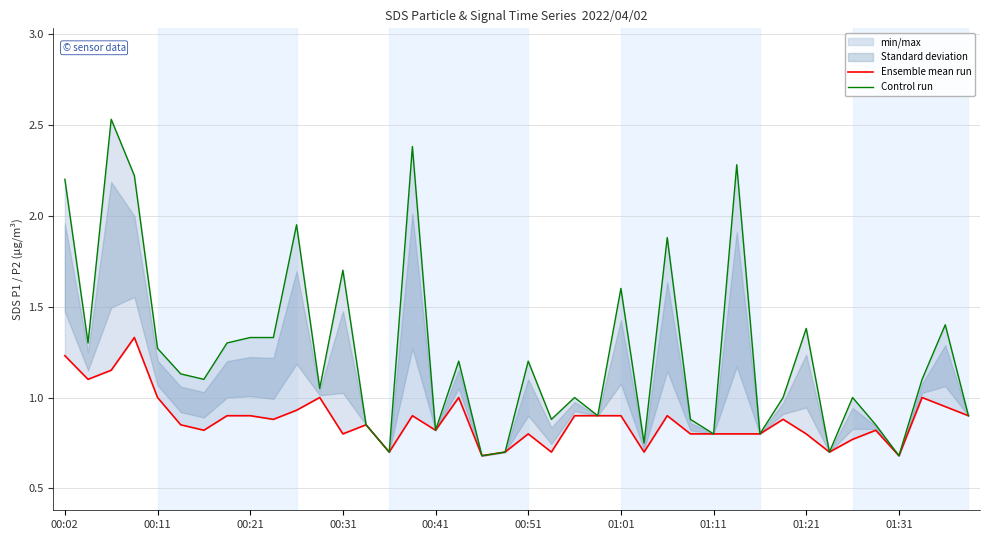

True or false: Ensemble mean run has more than 1 points higher than both neighbors.

True